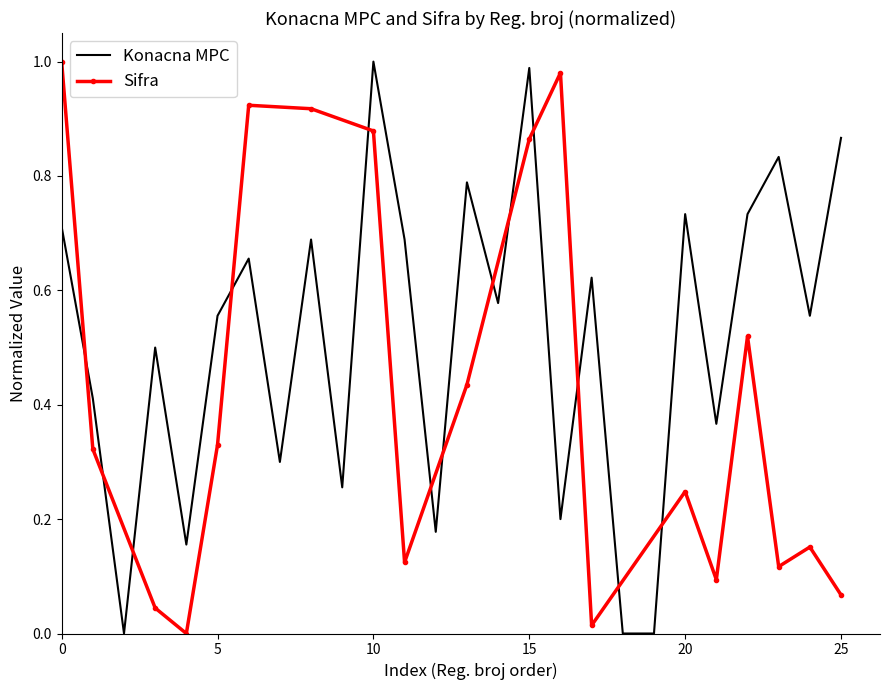

List the labels in order of value, smallest first.

1403, 2095, 2094, 1708, 1540, 5311, 4978, 5016, 1295, 1404, 1690, 1700, 1309, 2791, 1683, 5015, 4977, 1539, 5390, 2185, 3156, 2792, 1304, 1290, 4738, 4803